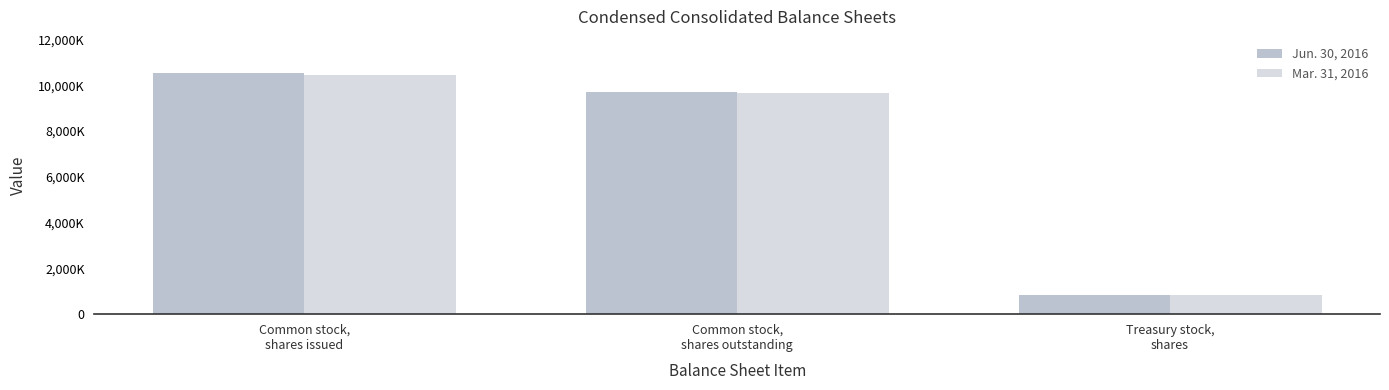

List the series in order of their peak value, highest first.

Jun. 30, 2016, Mar. 31, 2016